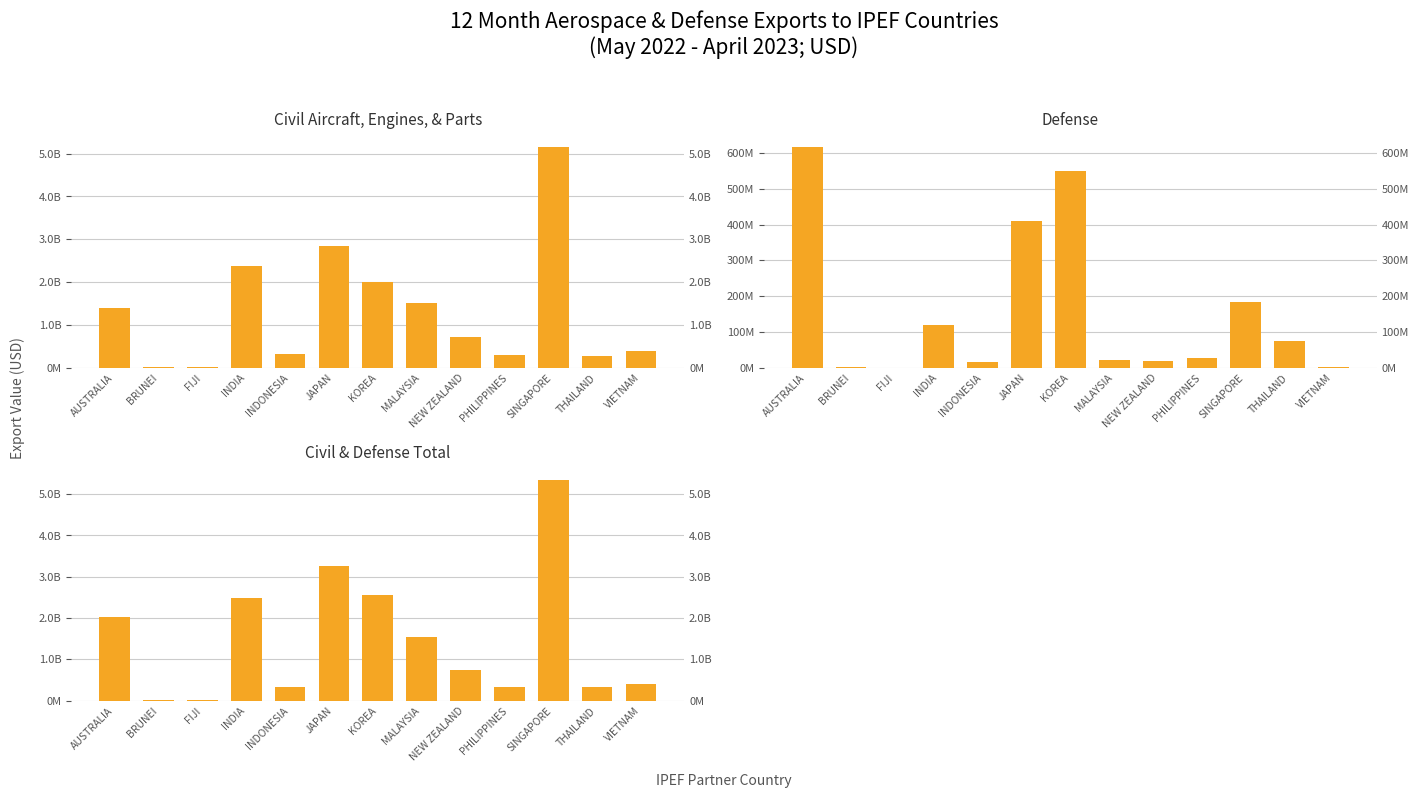

How many distinct data groups are displayed?

3